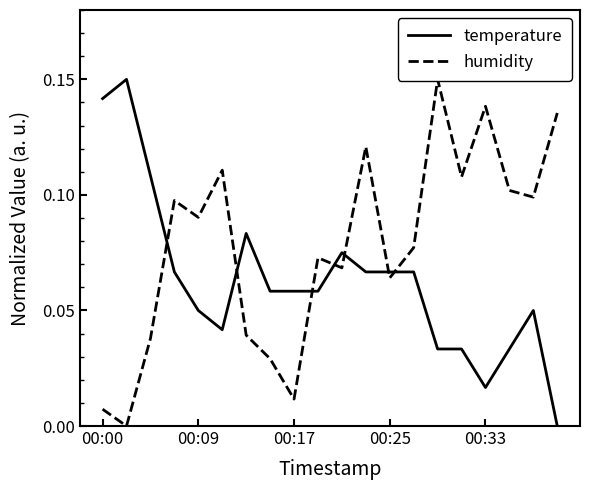

Count the number of categories in the chart.

20